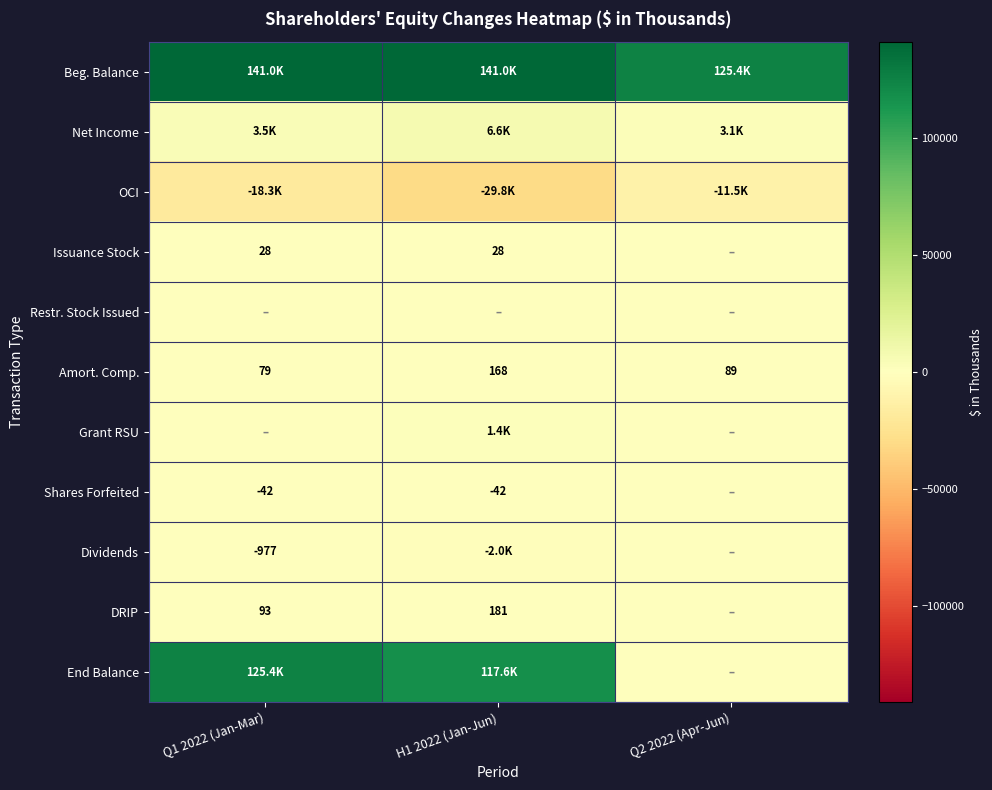

Between H1 2022 (Jan-Jun) and Q1 2022 (Jan-Mar), which is larger?

H1 2022 (Jan-Jun)